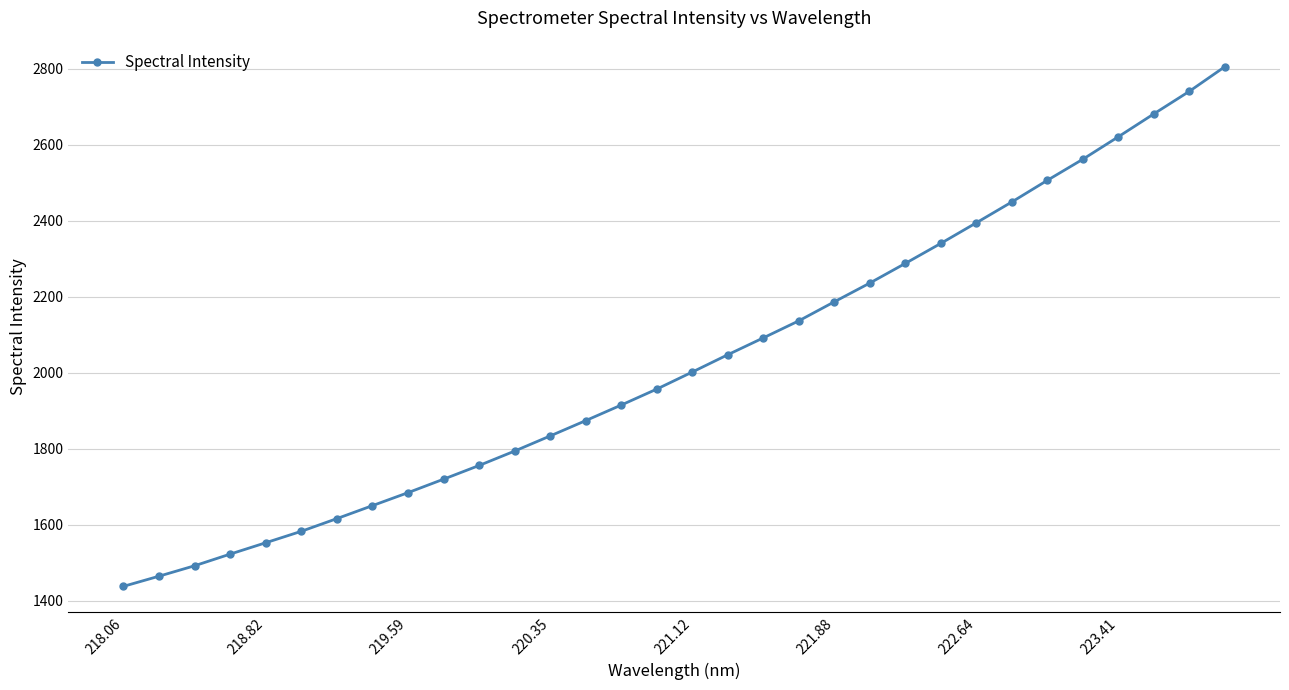

True or false: there are more than 2 points higher than both neighbors.

False